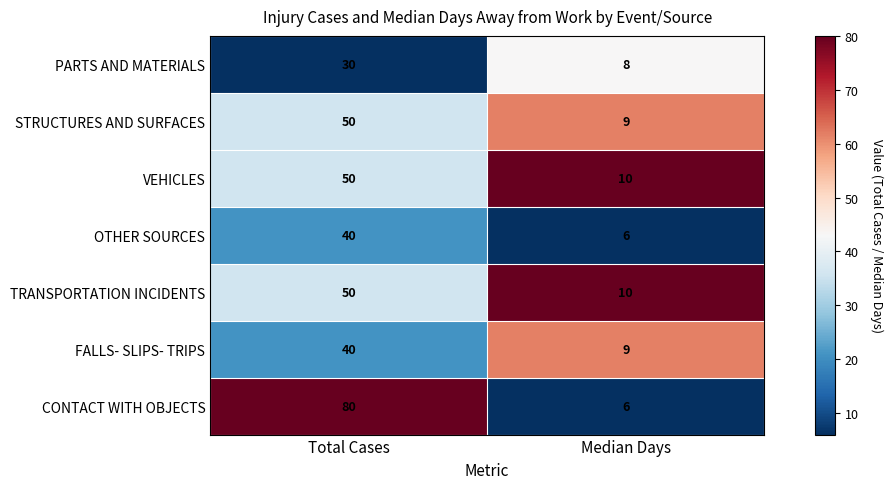

List the labels in order of CONTACT WITH OBJECTS value, smallest first.

Median Days, Total Cases